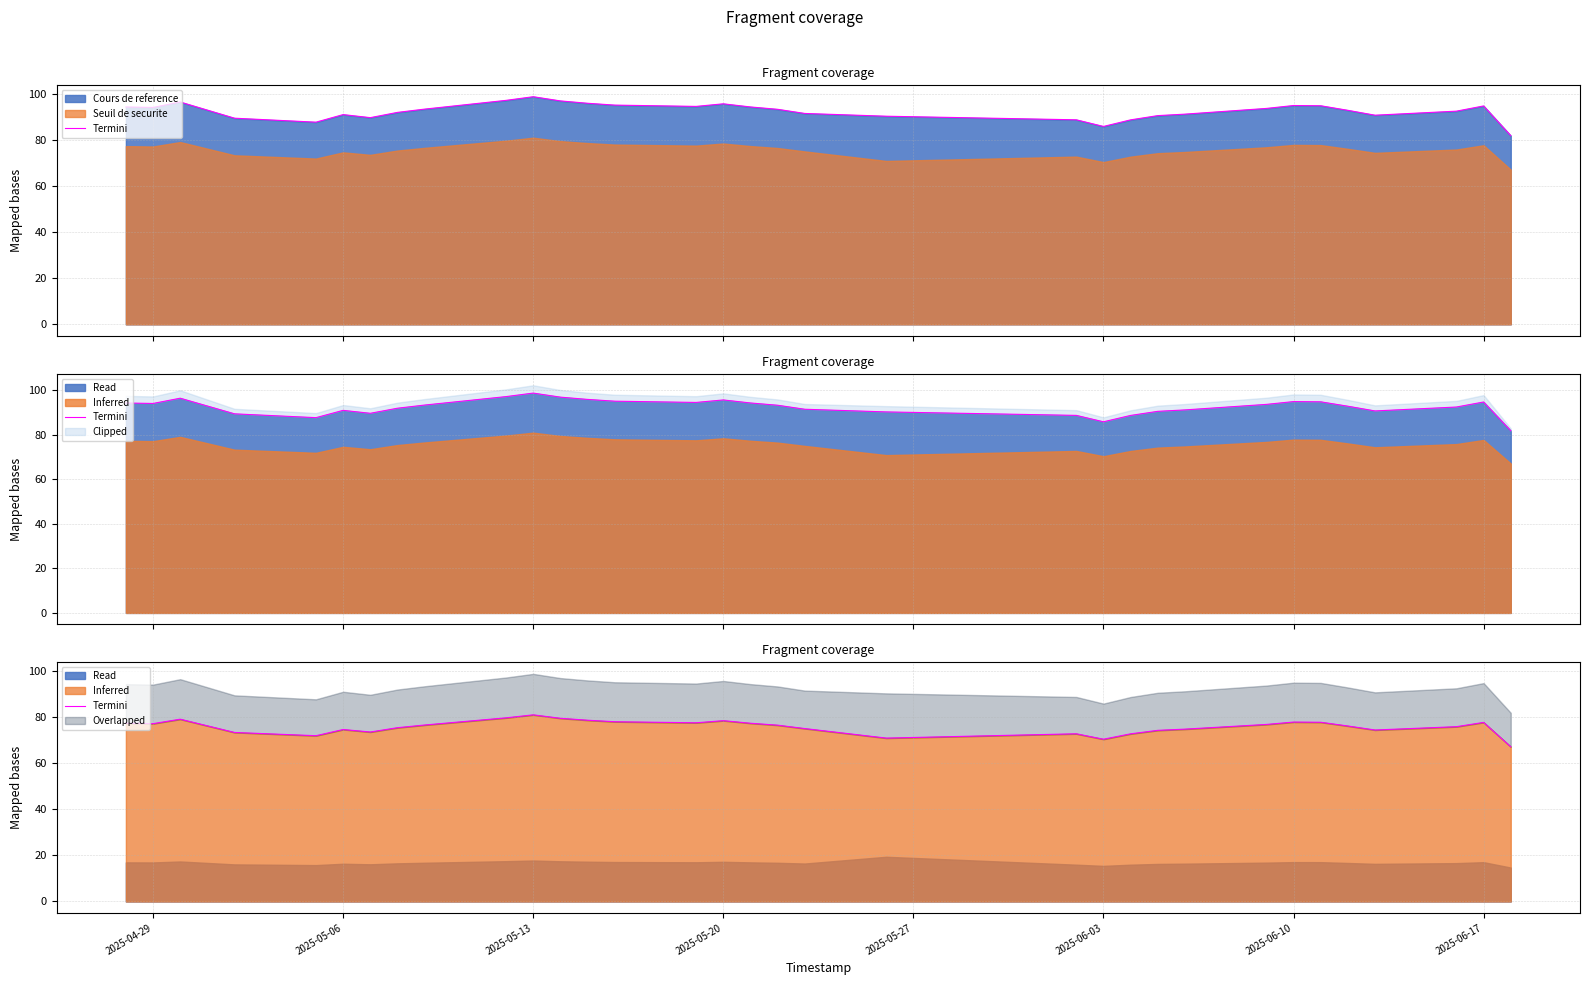

At which label does the data first exceed 76?

2025-04-29